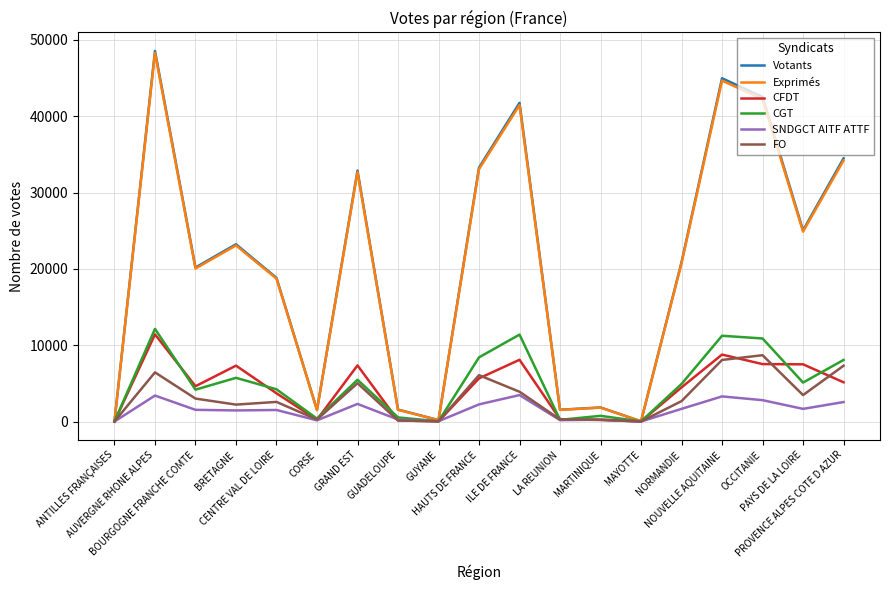

Which series has the largest range (max minus min)?

Votants